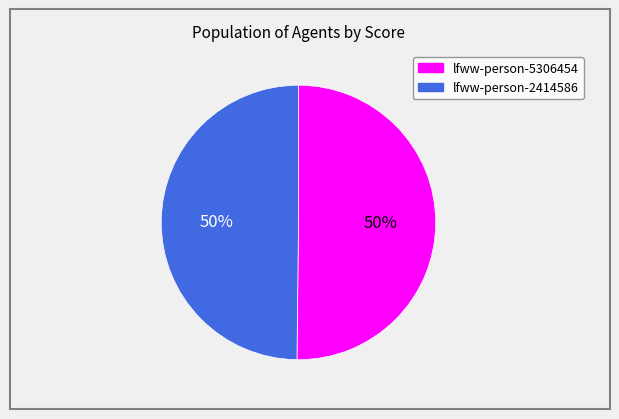

To the nearest percent, what is the combined percentage of lfww-person-5306454 and lfww-person-2414586?

100%